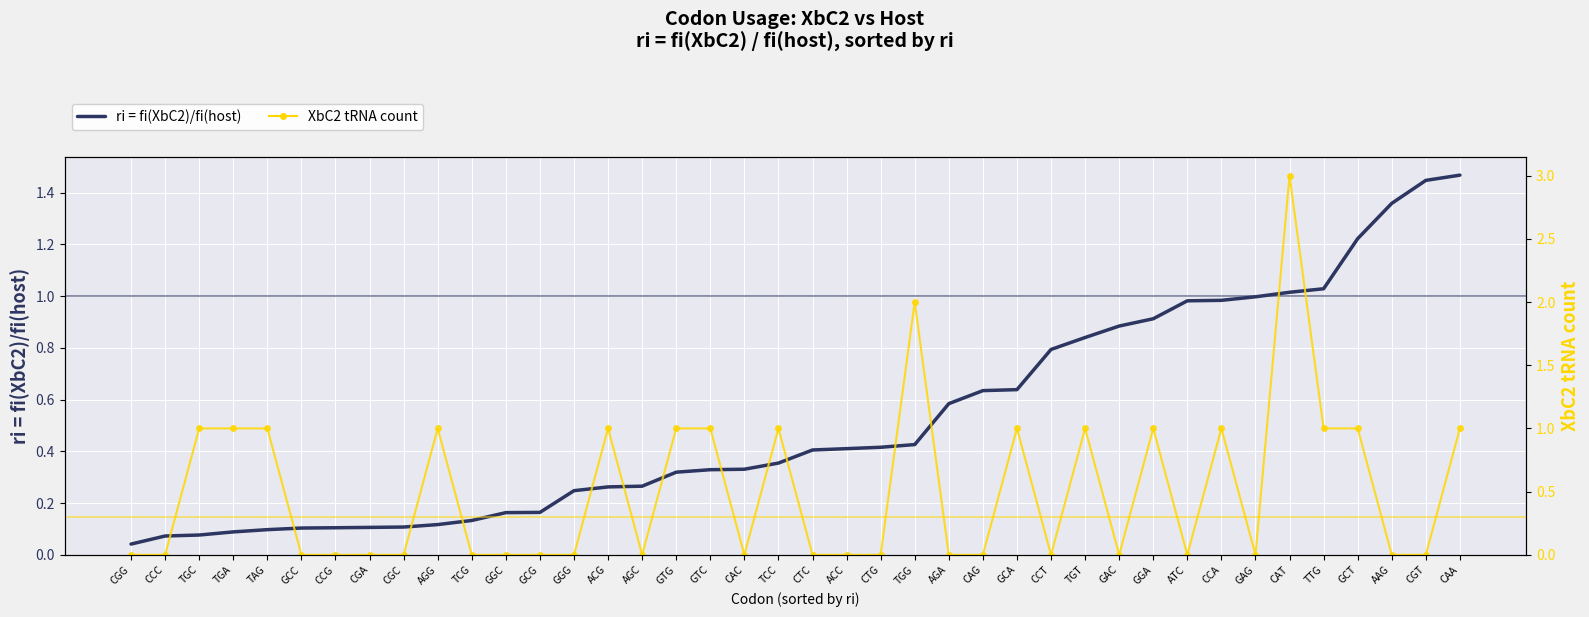

What is the total value across all series at CAA?

2.5